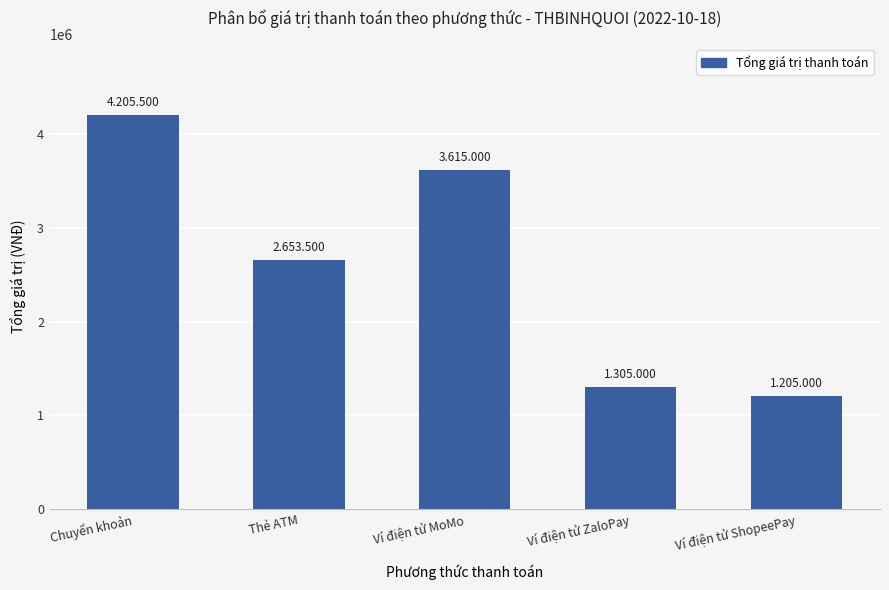

Reading left to right, list all the values displayed in this chart.

Chuyển khoản=4205500	Thẻ ATM=2653500	Ví điện tử MoMo=3615000	Ví điện tử ZaloPay=1305000	Ví điện tử ShopeePay=1205000